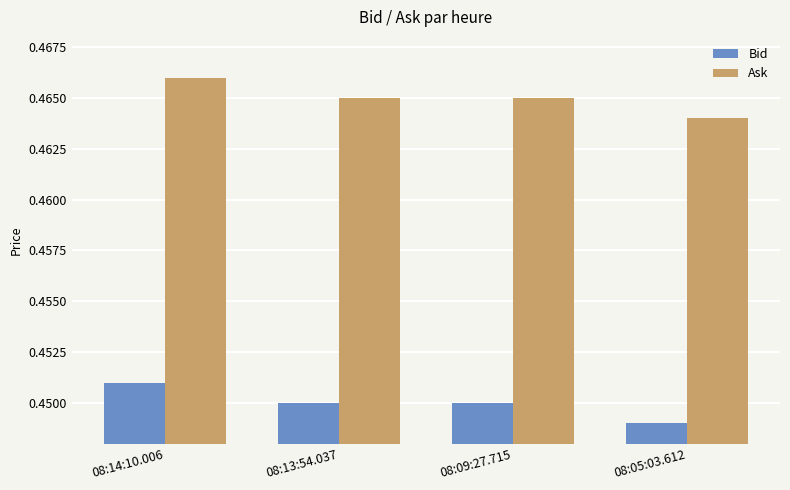

At which category does the chart reach its minimum across all series?

08:05:03.612